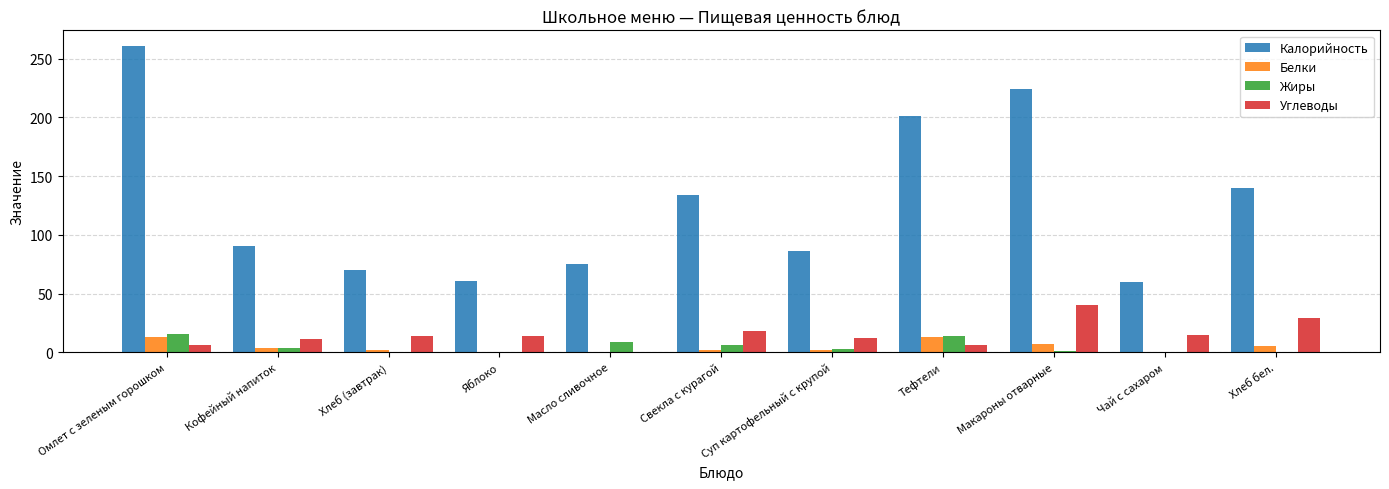

Is it true that Белки equals 0.1 at Масло сливочное?

True